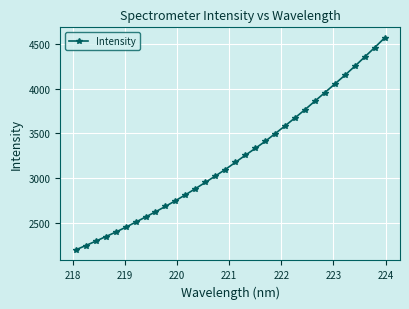

What is the sum of all values?

103204.4